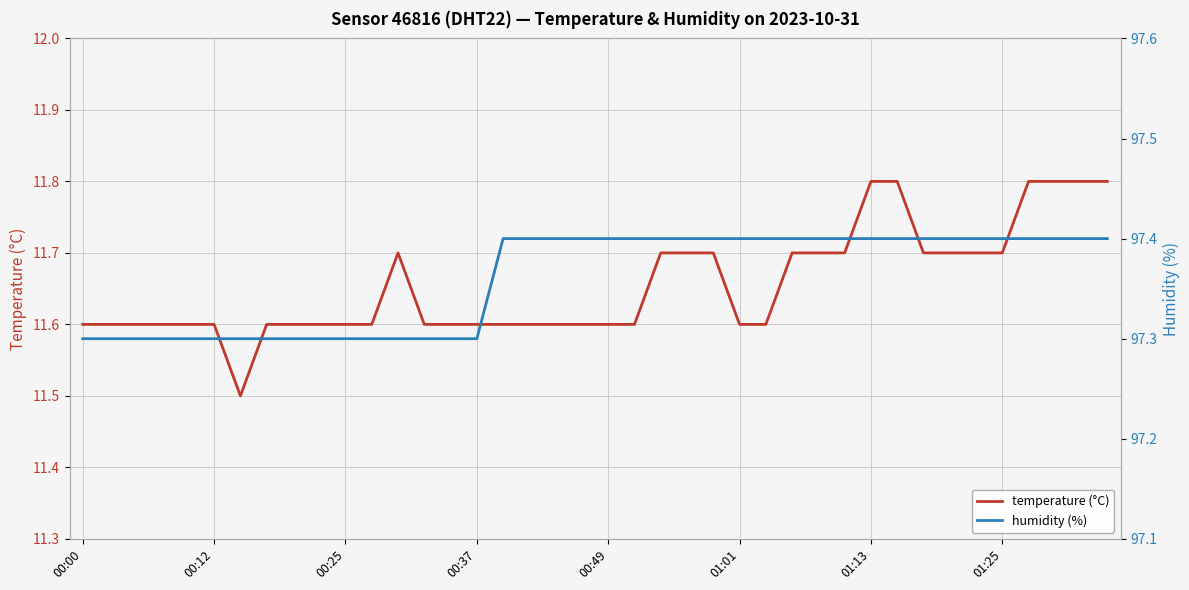

What is the total value across all series at 12?

109.0